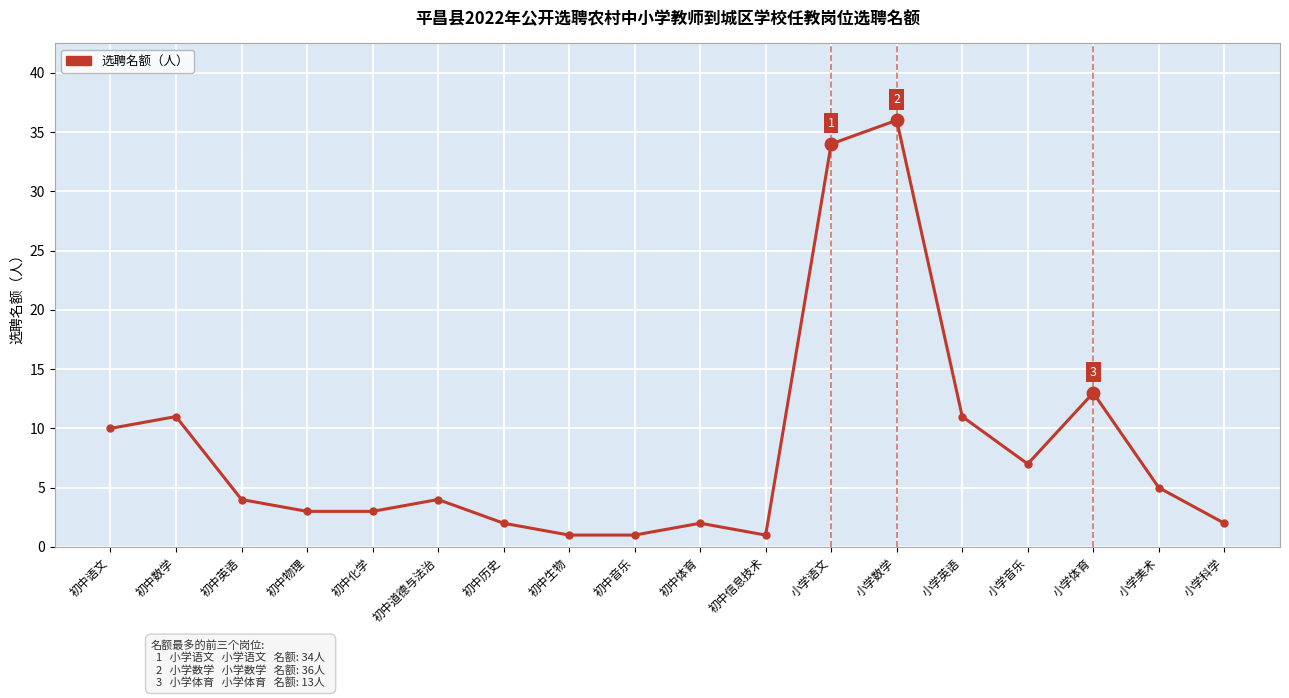

What is the label of the 2nd point from the right?

小学美术